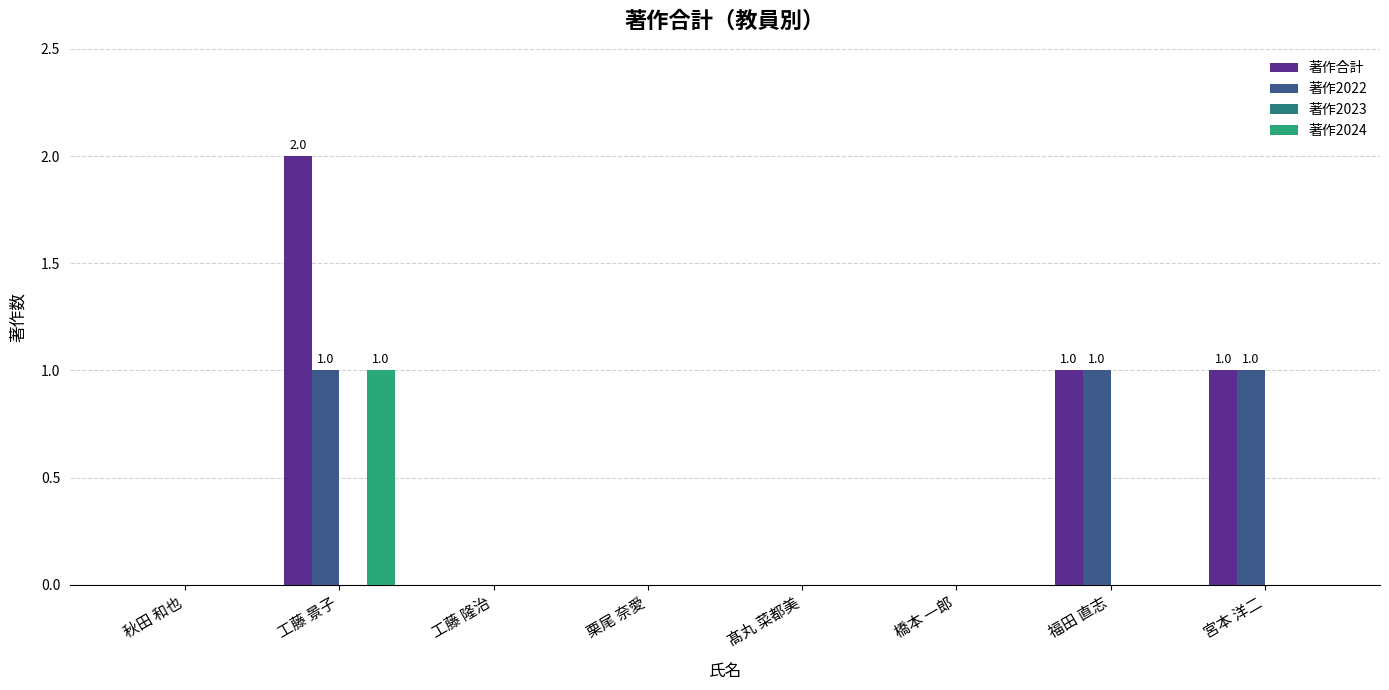

At which label does 著作合計 reach its peak?

工藤 景子